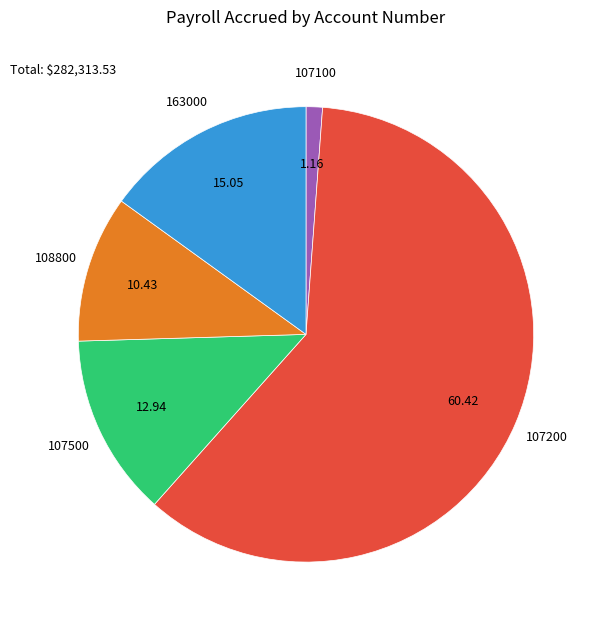

Which slice represents more than half of the pie?

107200